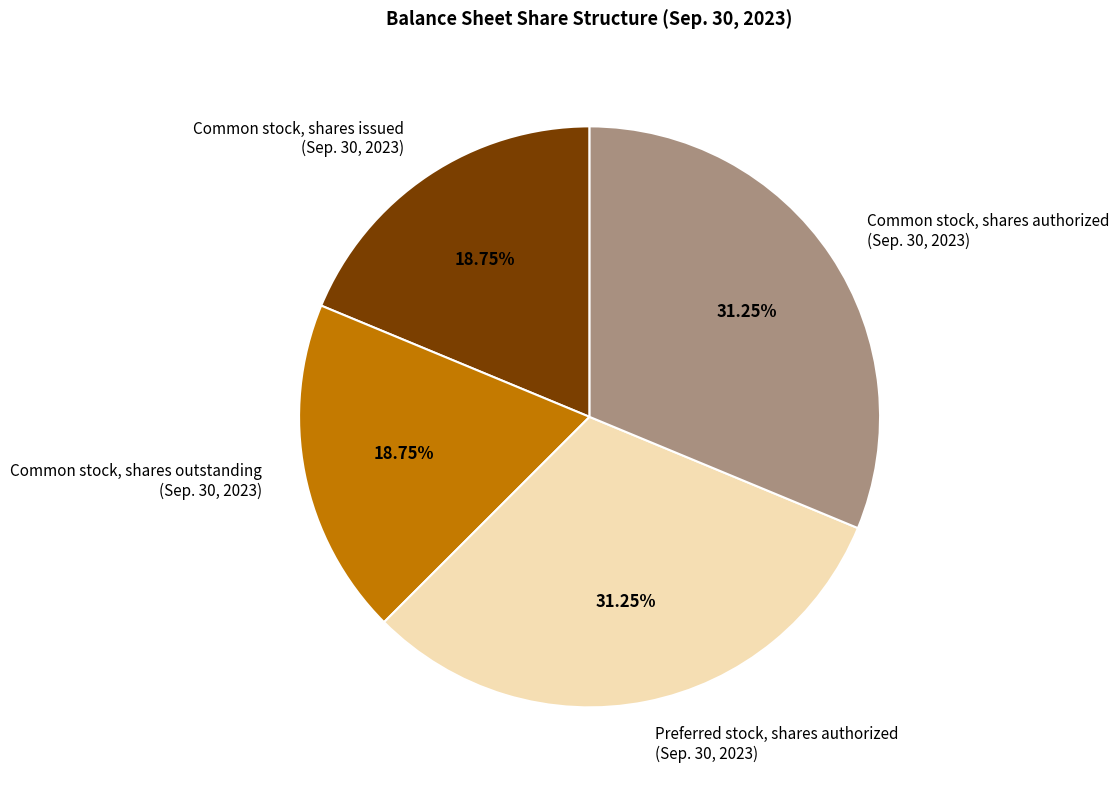

Does any single category account for the majority?

No